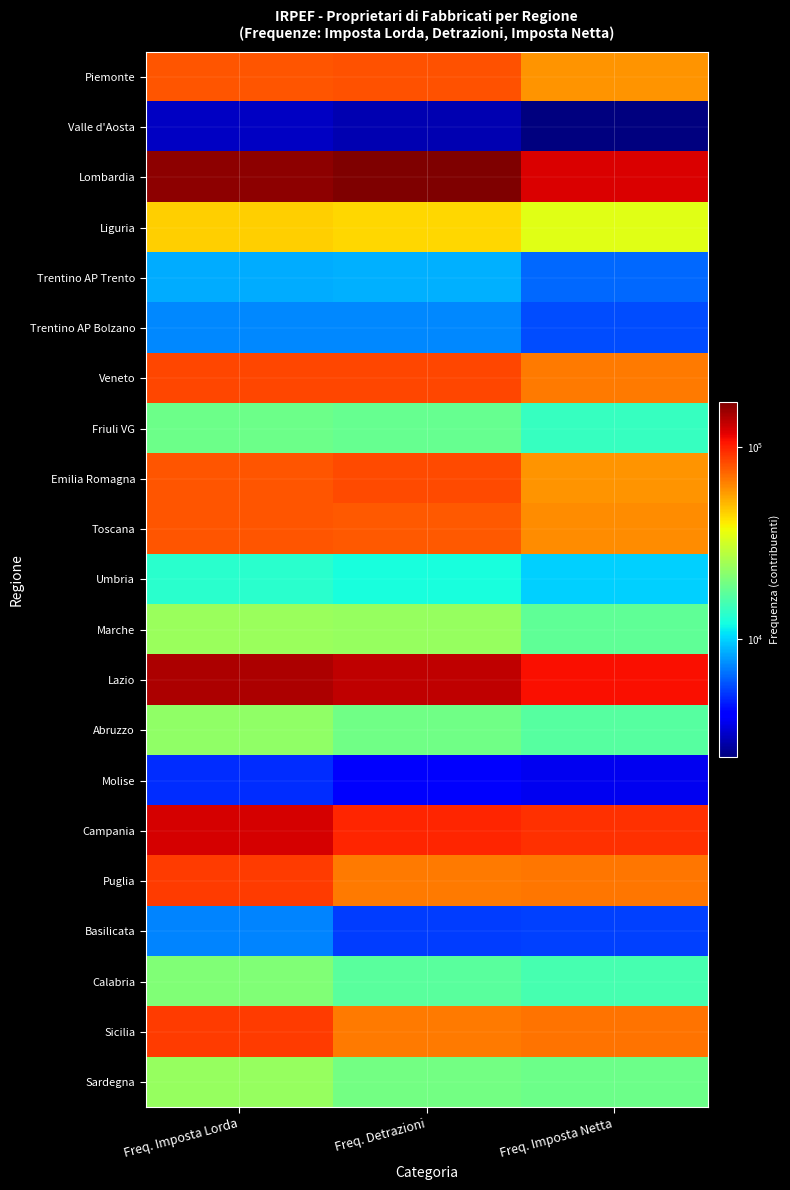

Rank the series at Freq. Imposta Netta from highest to lowest value.

Lombardia, Lazio, Campania, Sicilia, Puglia, Veneto, Toscana, Piemonte, Emilia Romagna, Liguria, Sardegna, Marche, Abruzzo, Calabria, Friuli VG, Umbria, Trentino AP Trento, Trentino AP Bolzano, Basilicata, Molise, Valle d'Aosta